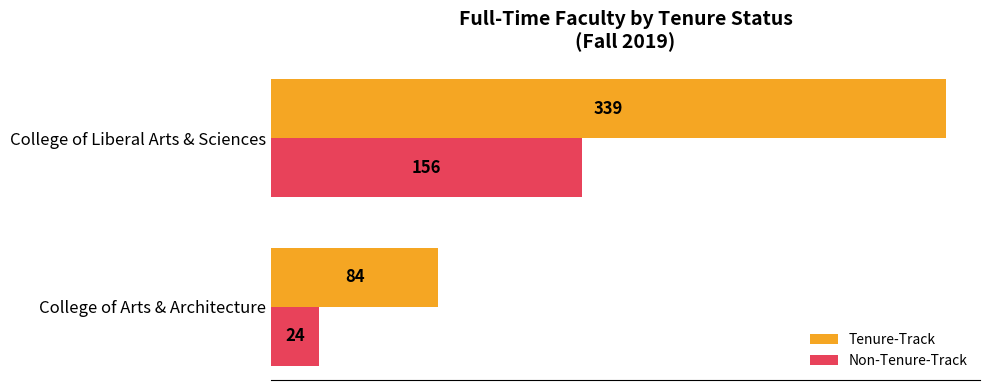

What is the average value of the Non-Tenure-Track series?

90